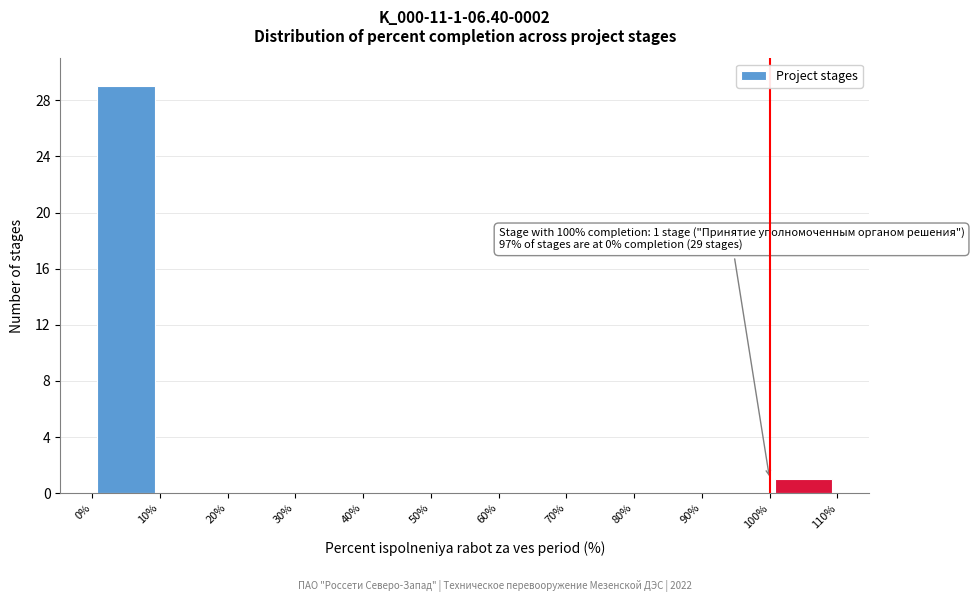

Over which range of the x-axis is the bar tallest?

0% to 10%